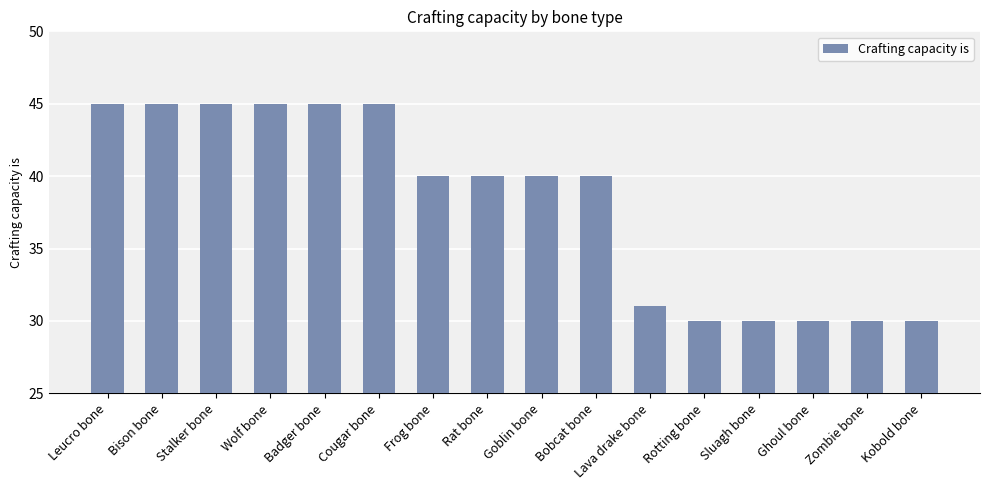

What is the smallest value displayed?

30